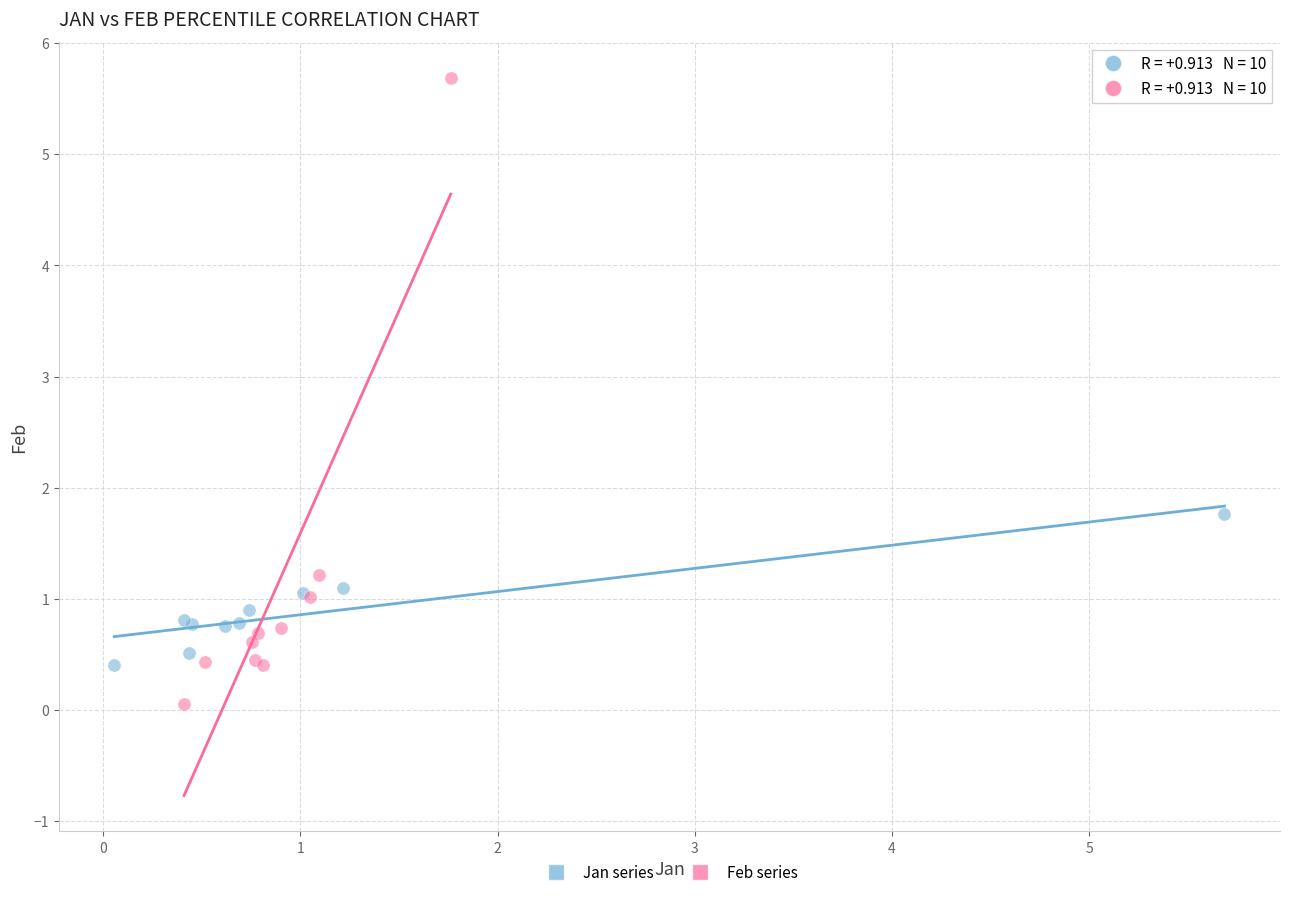

Which series contains the lowest Y value?

Feb series